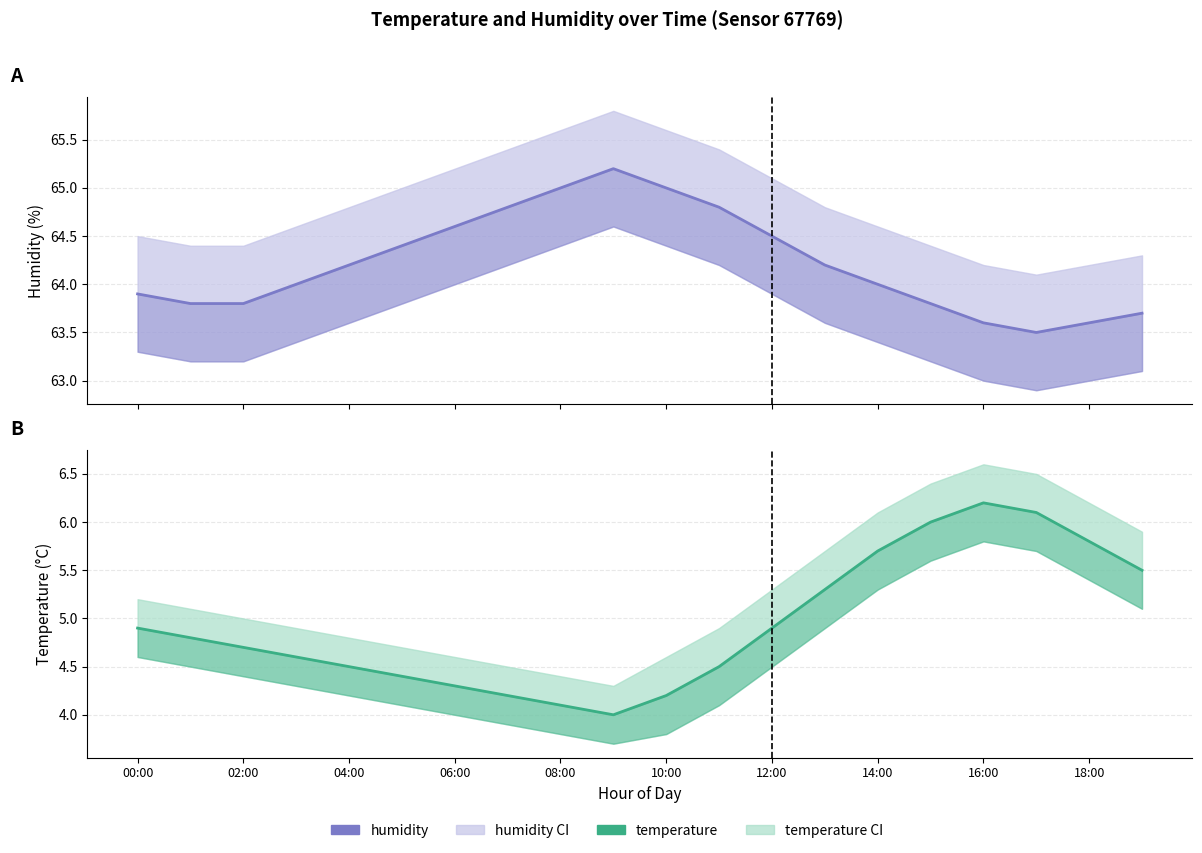

How many interior local valleys does the temperature series have?

1